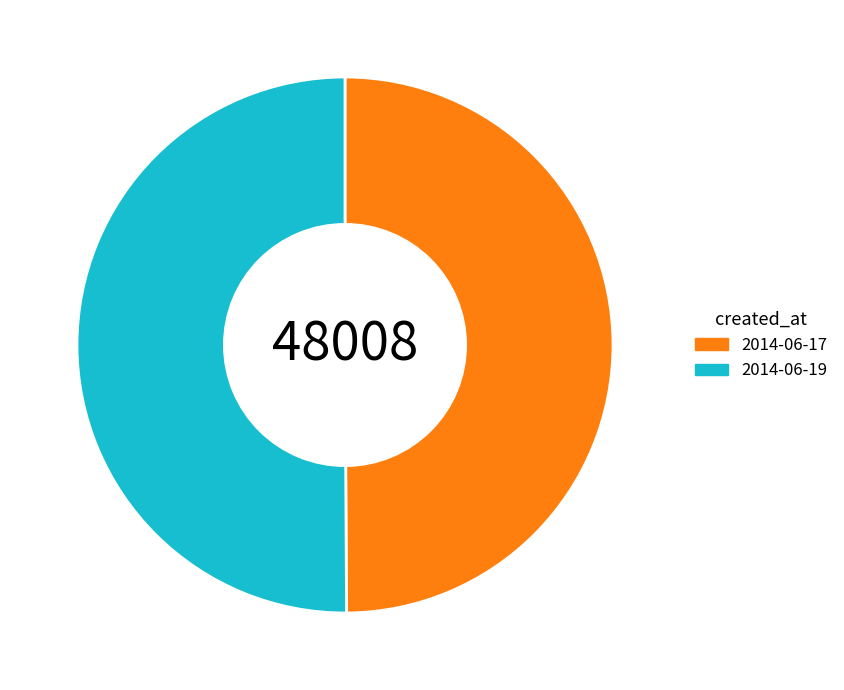

Is the sum of 2014-06-17 and 2014-06-19 greater than half?

Yes